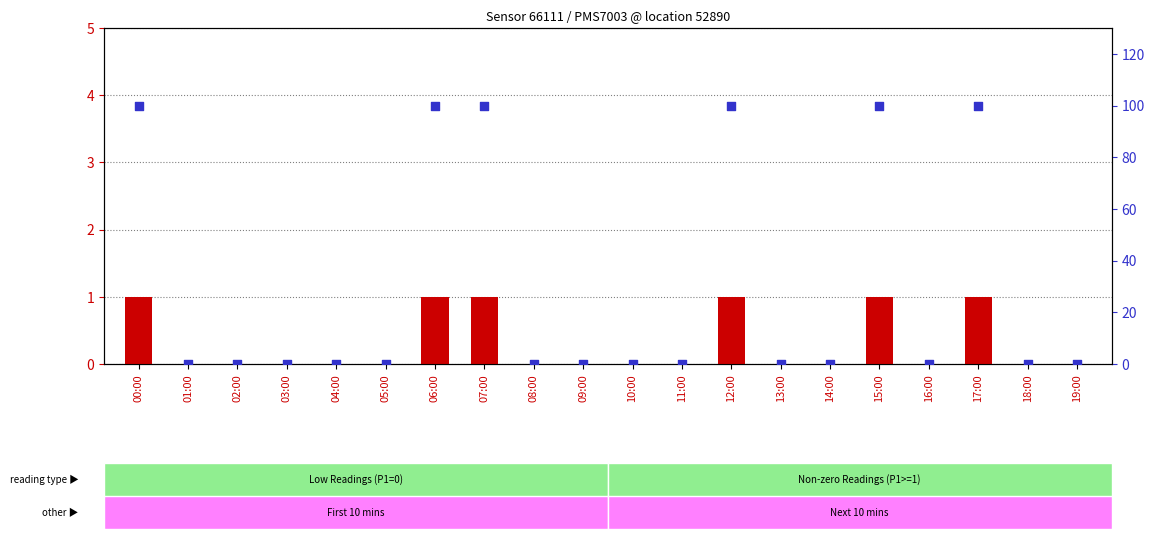

At which category is the sum across all series the highest?

00:00